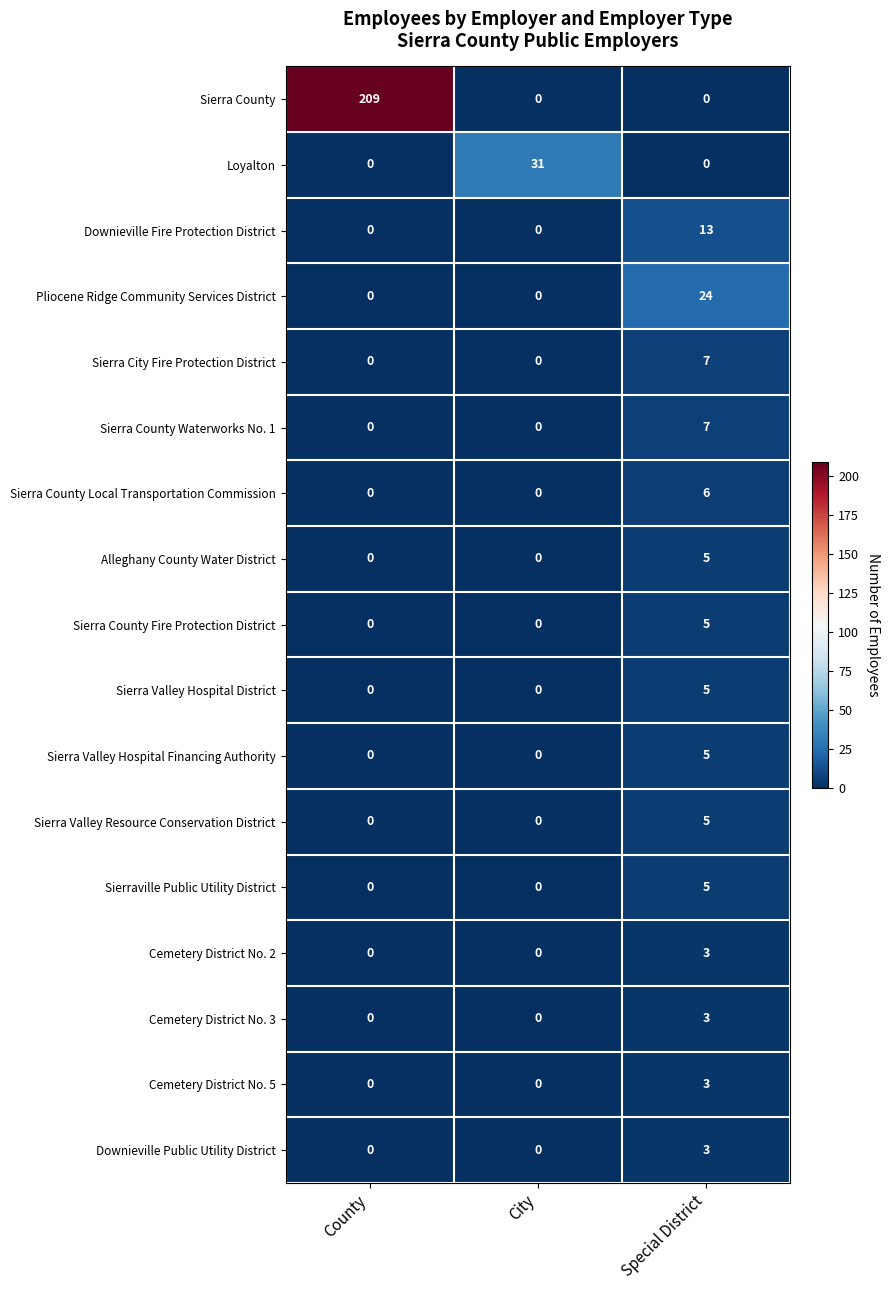

What is the sum of the Sierra Valley Hospital Financing Authority values at Special District and City?

5